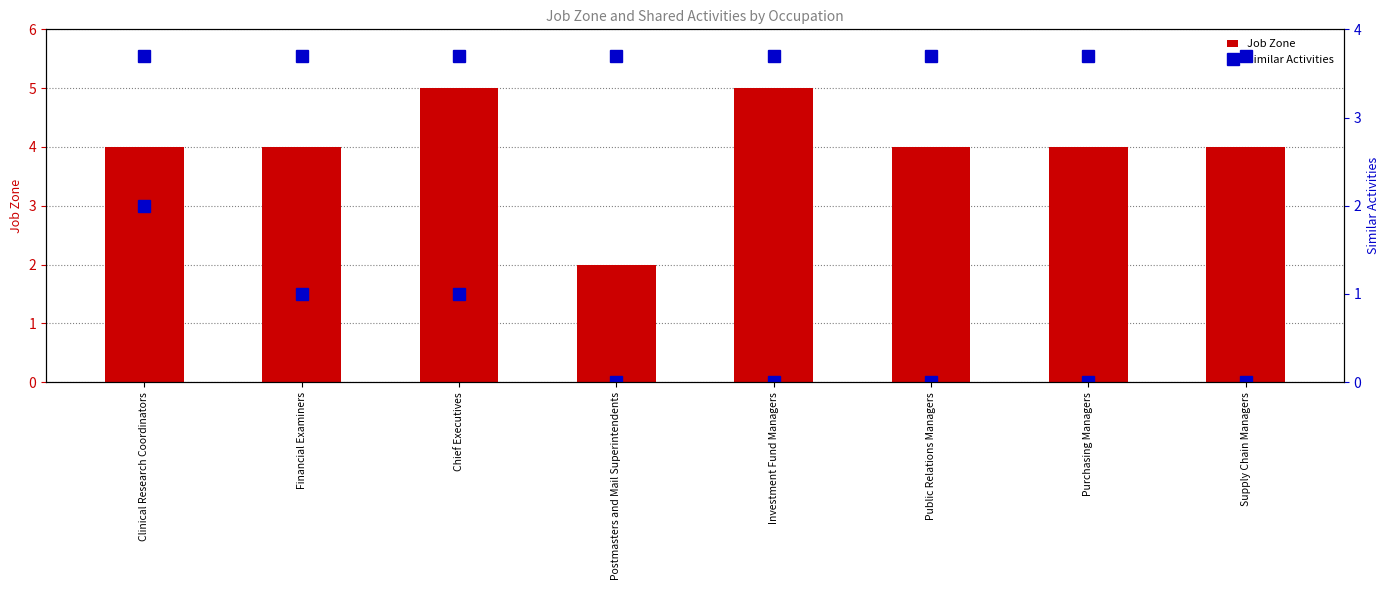

List the series in order of their overall mean, lowest first.

Similar Activities, Job Zone